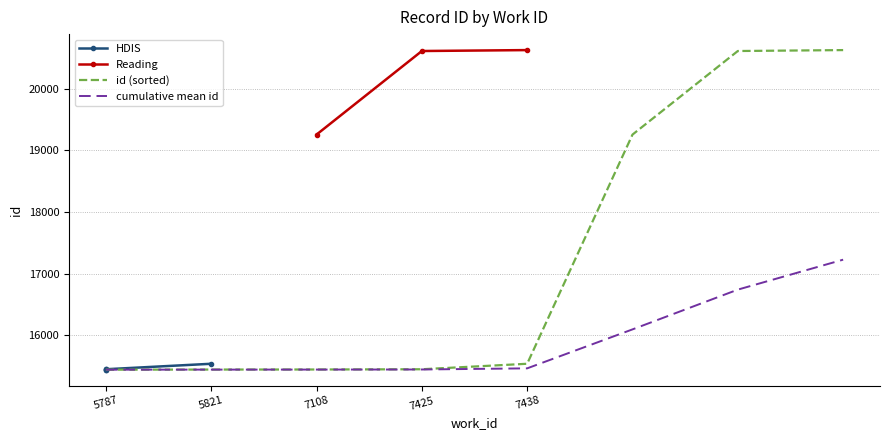

What is the lowest value of the cumulative mean id series?

15441.0